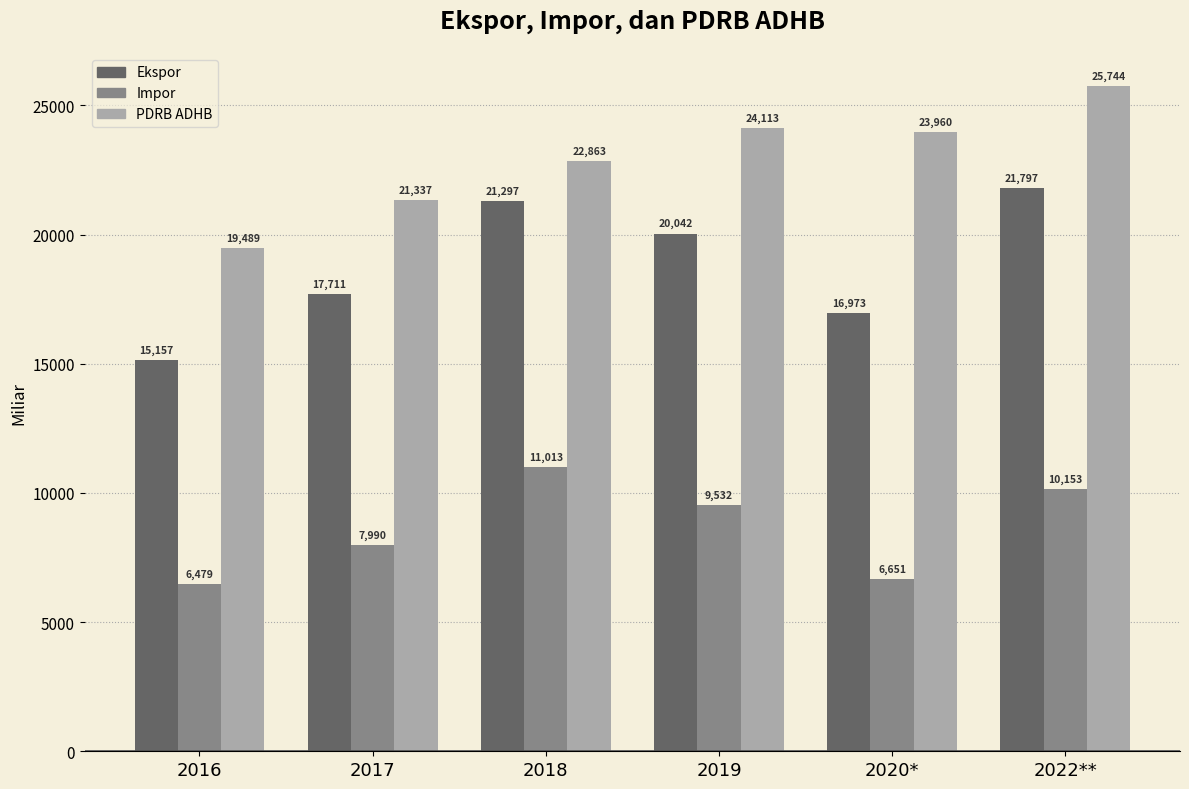

At which category is the sum across all series the highest?

2022**